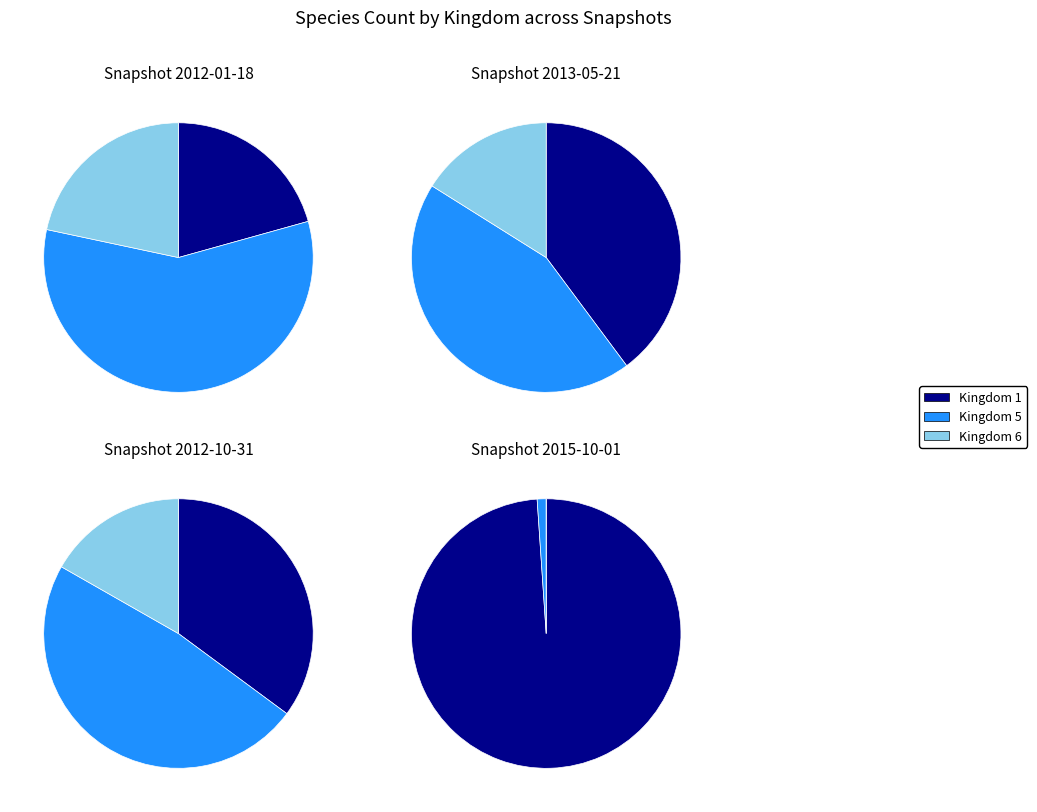

Count the number of slices in the pie.

3